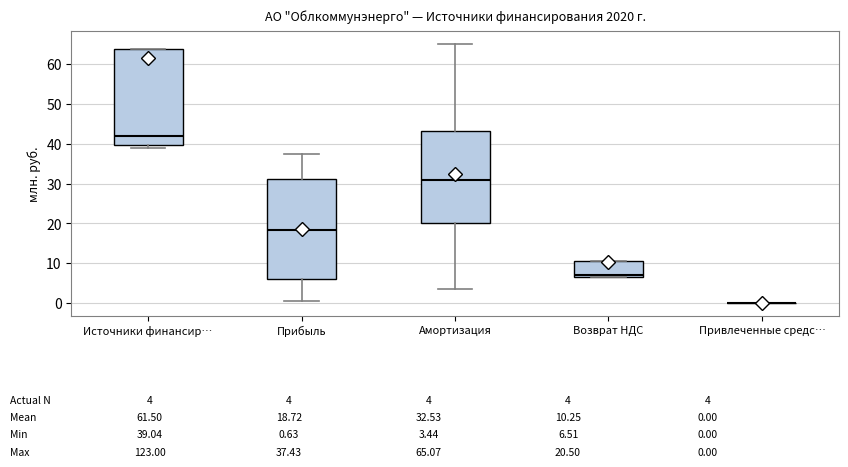

Which box is the tallest, from its lower edge to its upper edge?

Прибыль